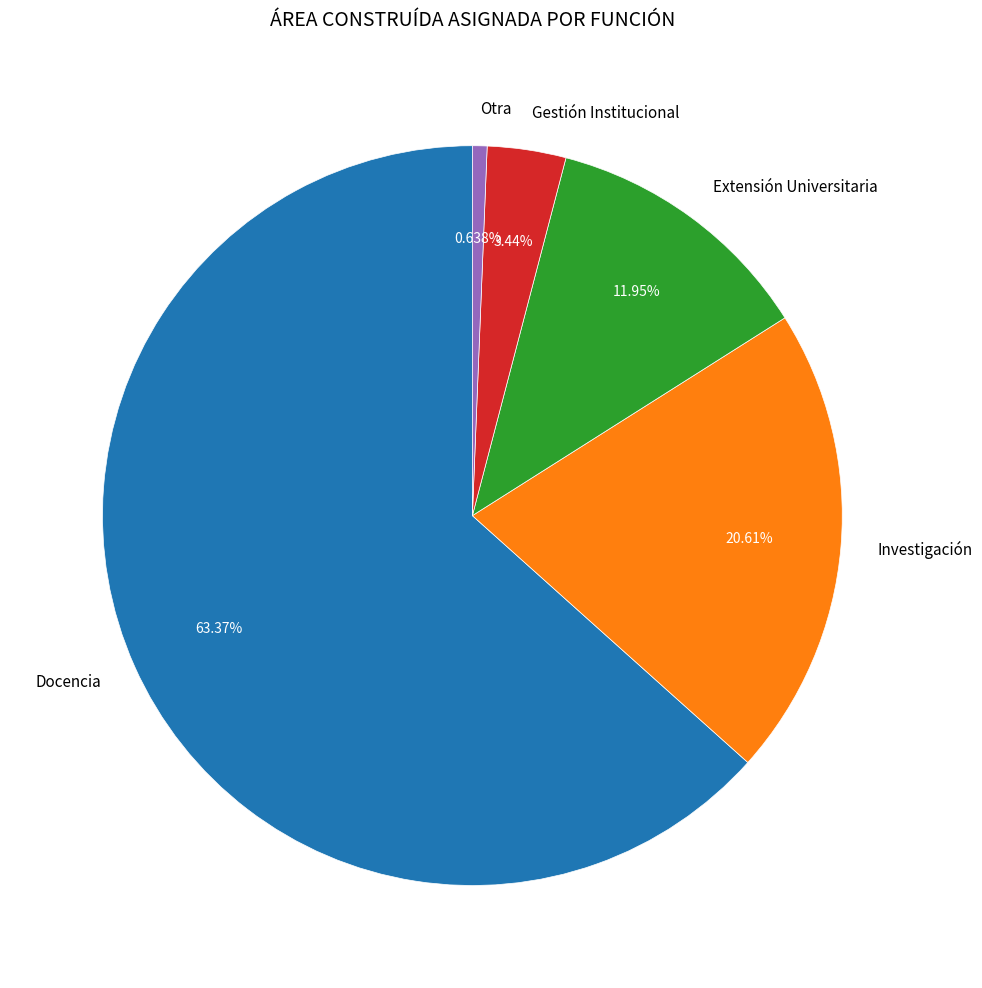

How many segments does this pie chart have?

5